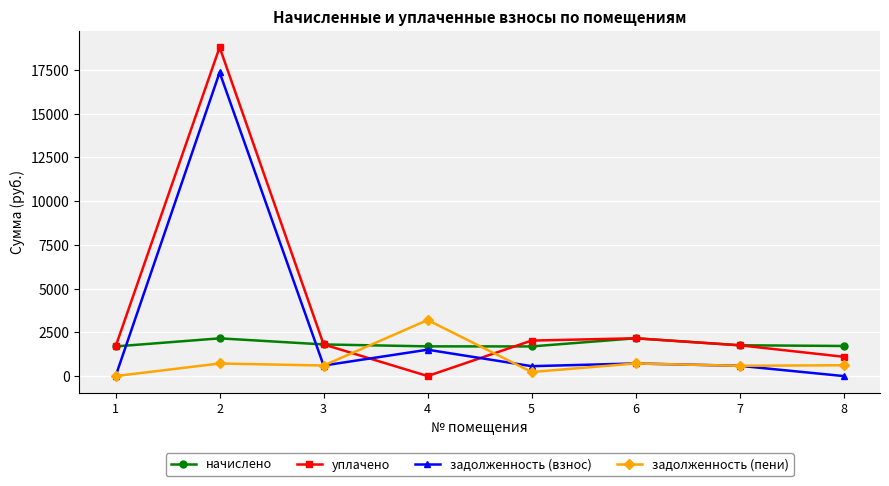

True or false: уплачено has more than 0 interior local peaks.

True